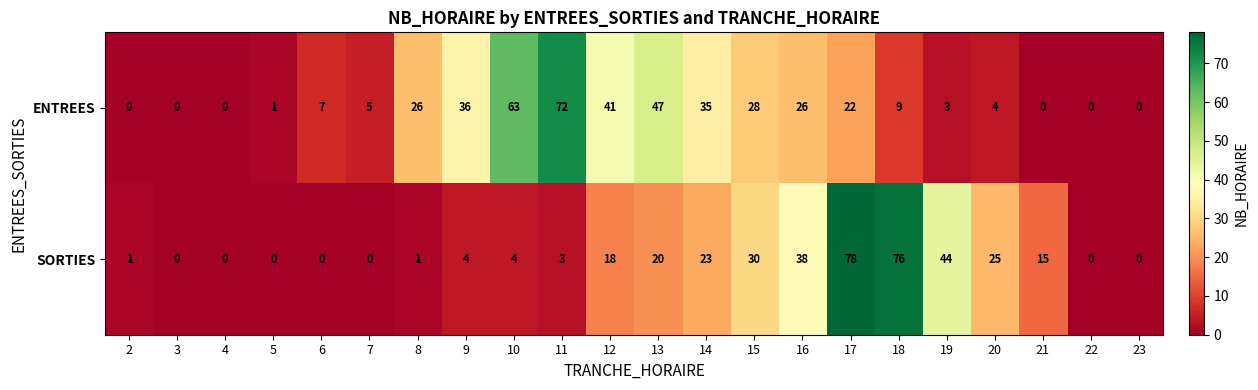

Rank the series by their average value, from lowest to highest.

SORTIES, ENTREES